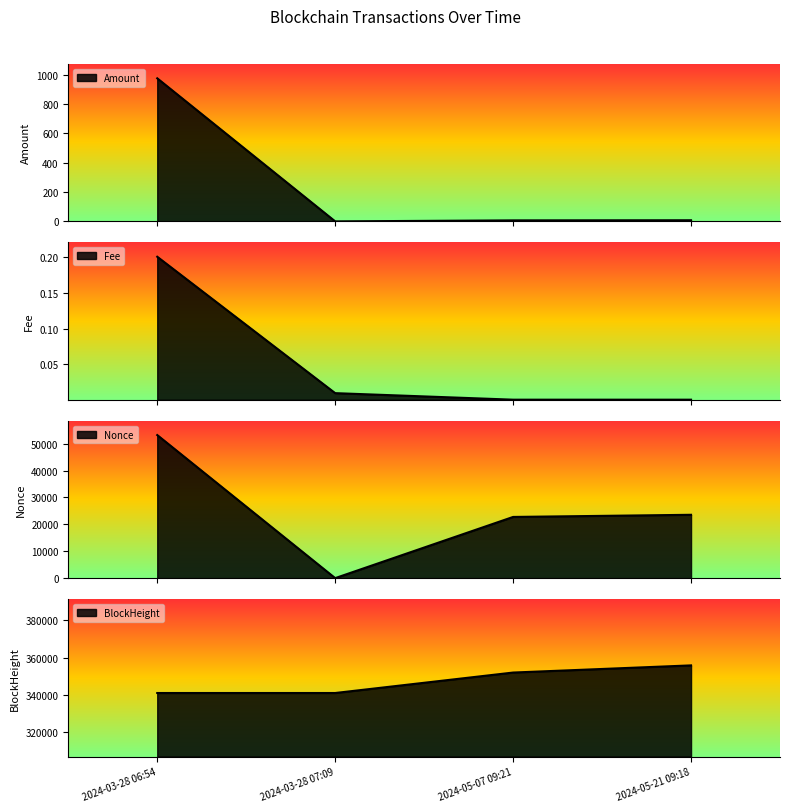

Rank the categories by Fee value from lowest to highest.

2024-05-07 09:21, 2024-05-21 09:18, 2024-03-28 07:09, 2024-03-28 06:54